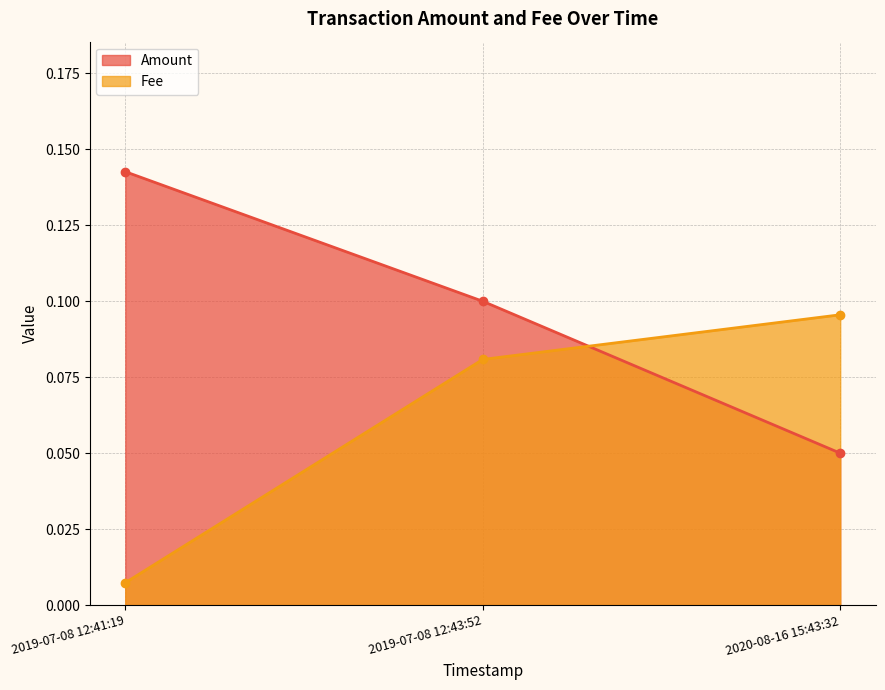

Reading right to left, list all the values displayed in this chart.

Amount: 0.1	0.1	0.1
Fee: 0.1	0.1	0.0